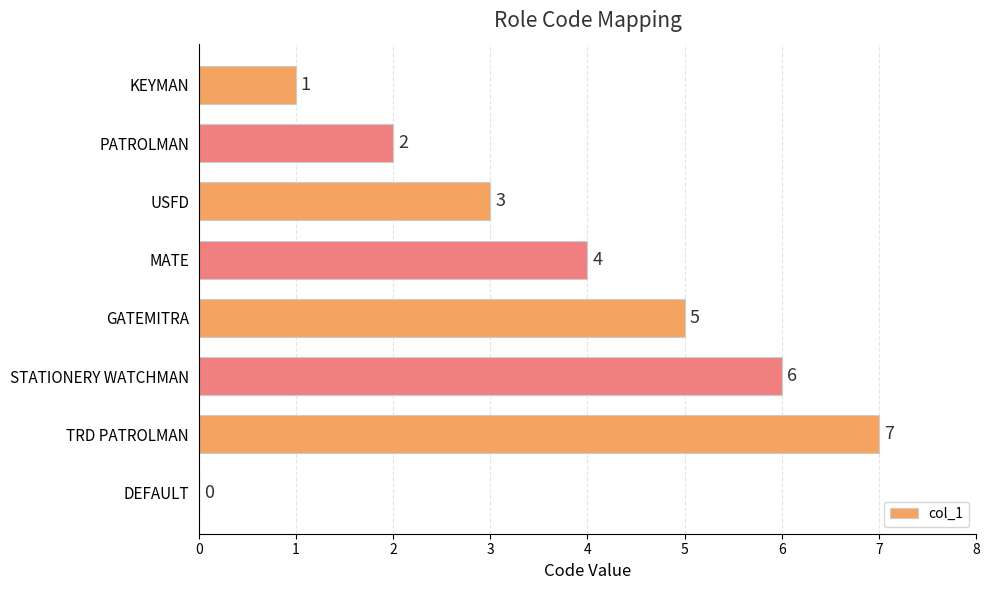

Between STATIONERY WATCHMAN and PATROLMAN, which is larger?

STATIONERY WATCHMAN